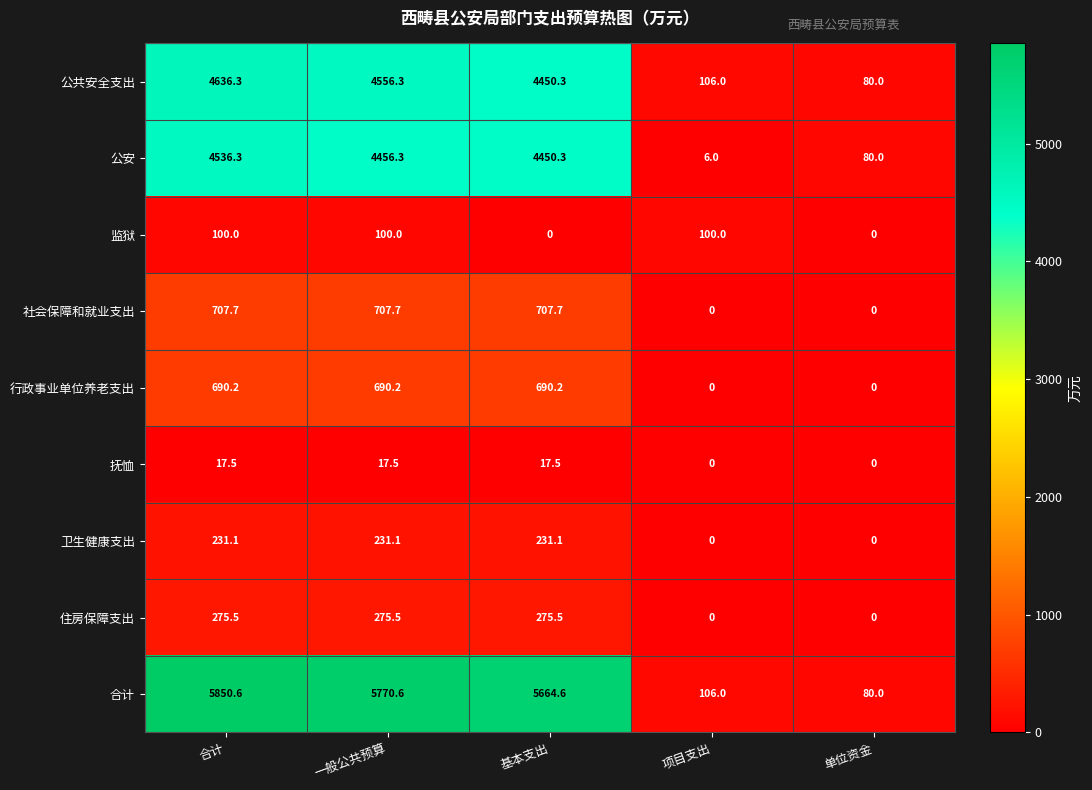

How many data points does each series have?

5